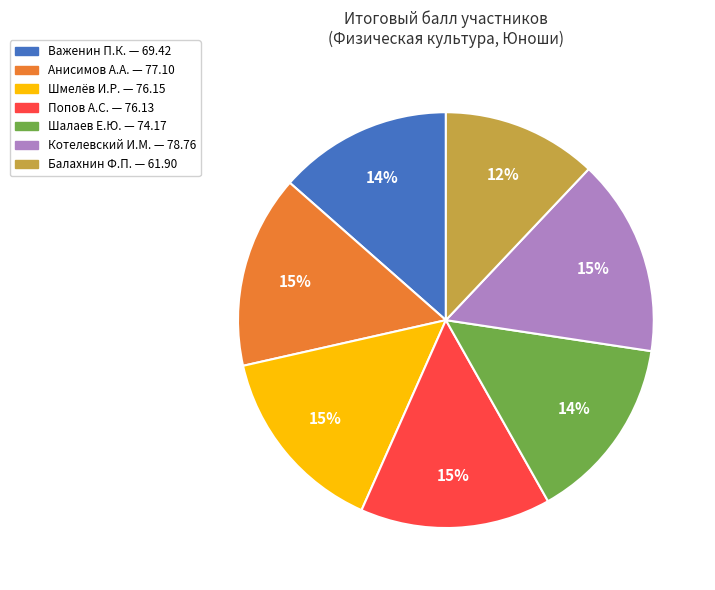

Does any single category account for the majority?

No